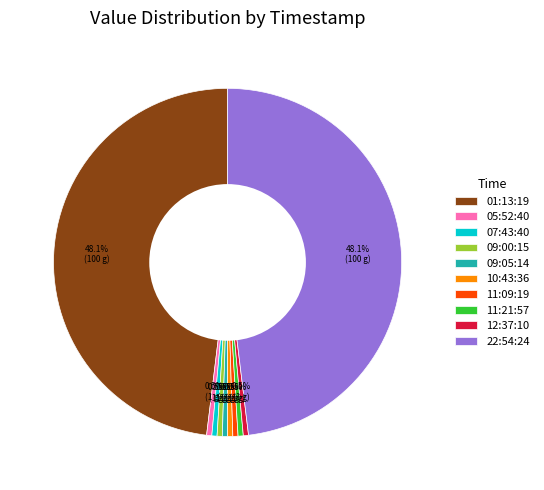

How much of the chart is everything except 10:43:36?

99.5%